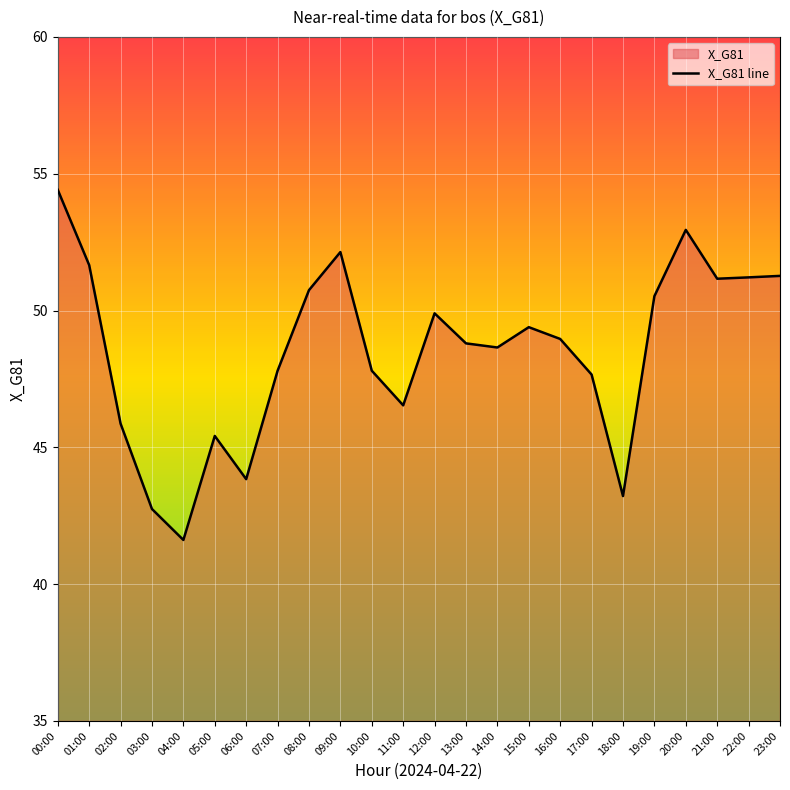

What is the value of the 4th point from the left?

42.7